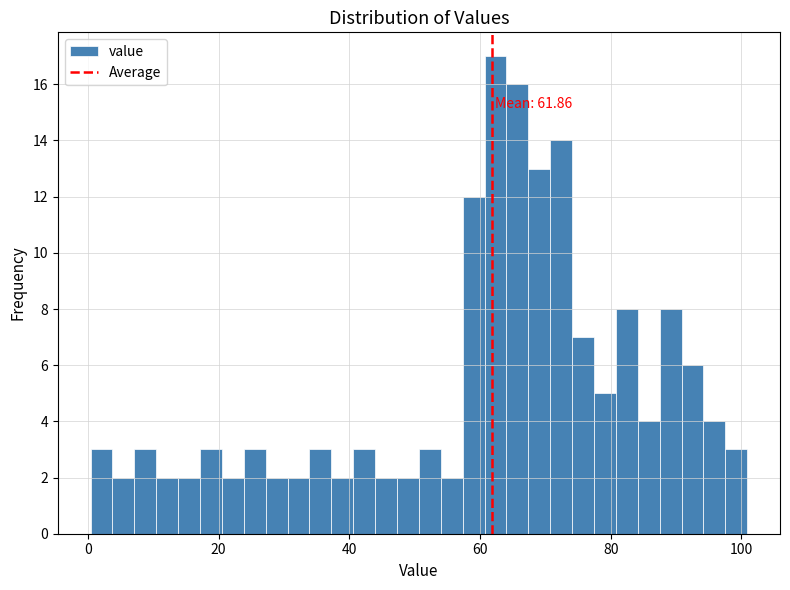

Read against the x-axis, roughly where is the centre of the tallest bar?

62